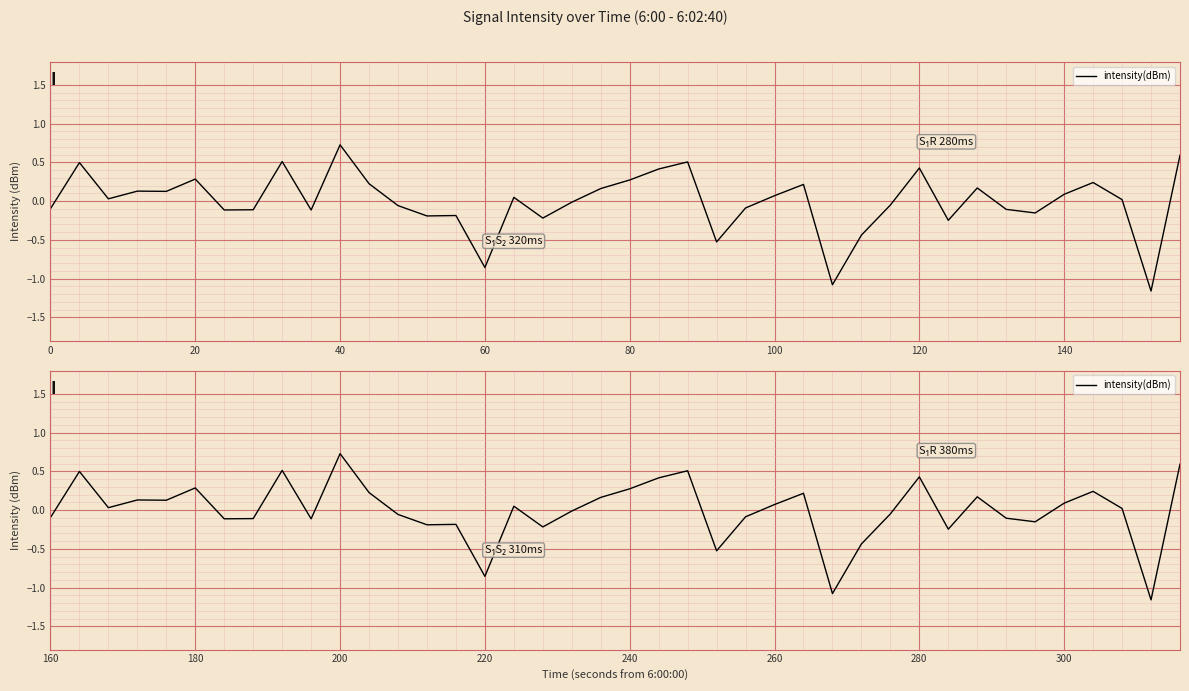

What is the label of the 5th point from the left?

80